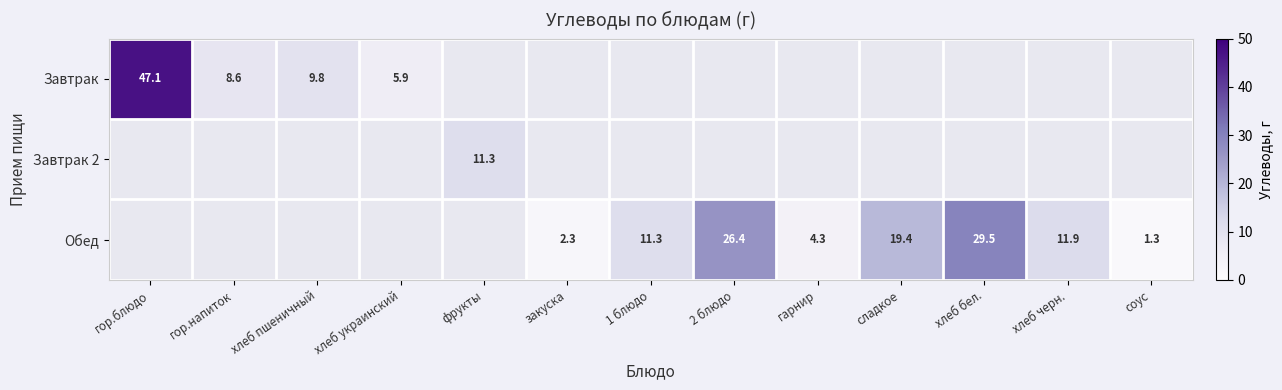

The value of Завтрак 2 at фрукты is 11.3. True or false?

True